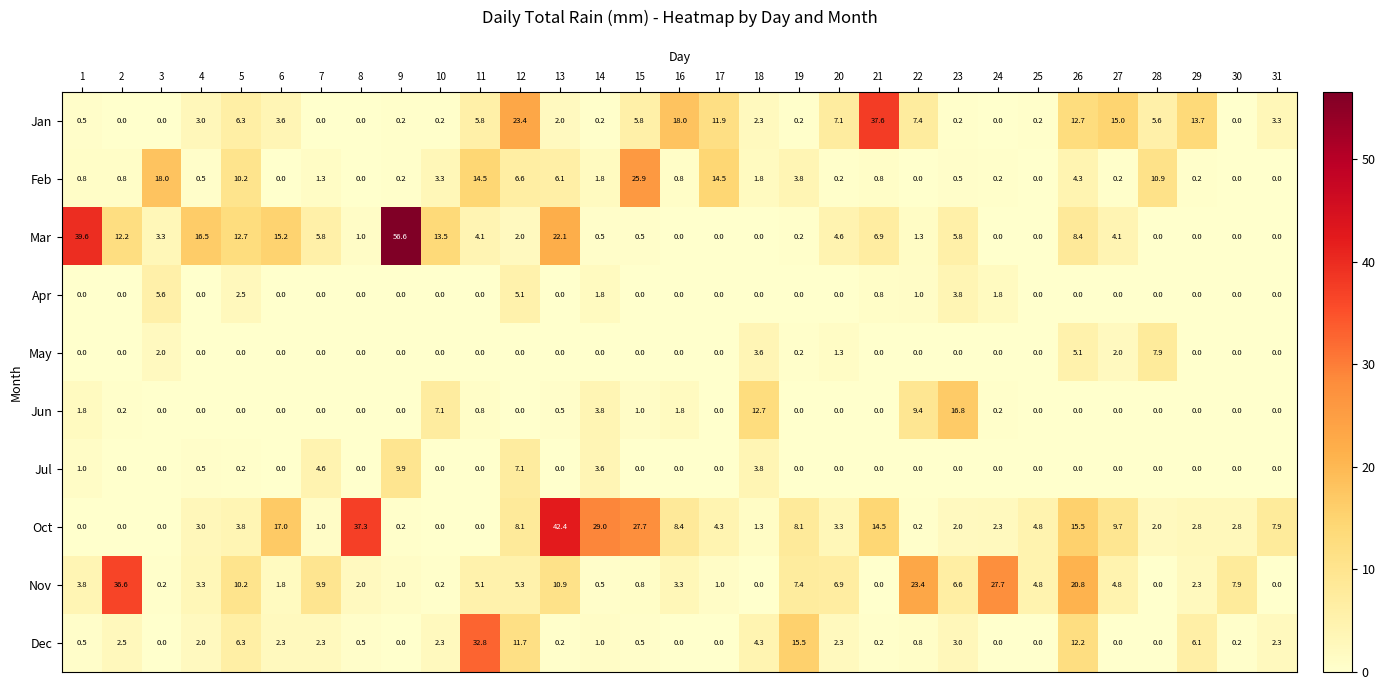

Where is May nearest to the value 3?

18